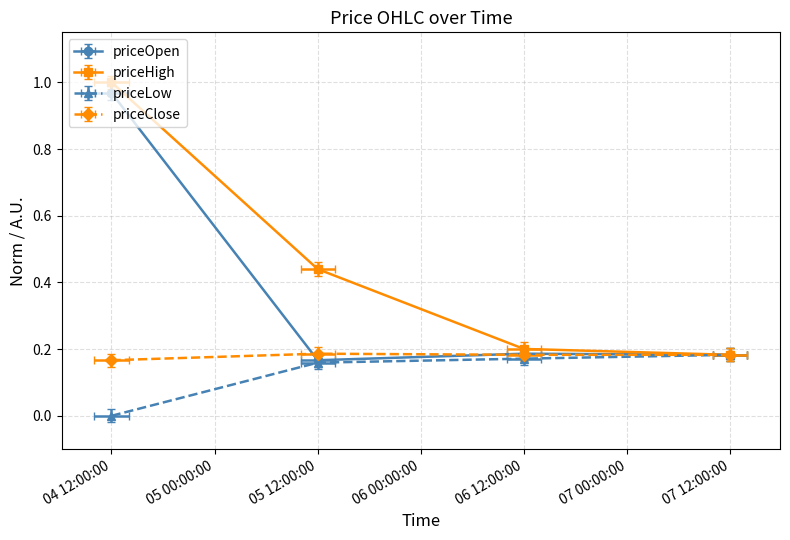

How many distinct data groups are displayed?

4